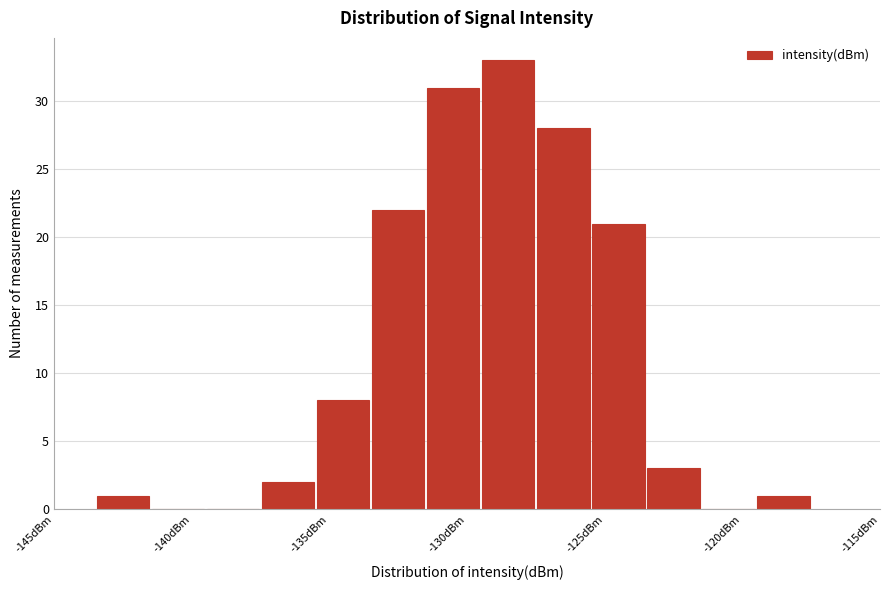

Which range on the x-axis has the tallest bar?

-129.5 to -127.5